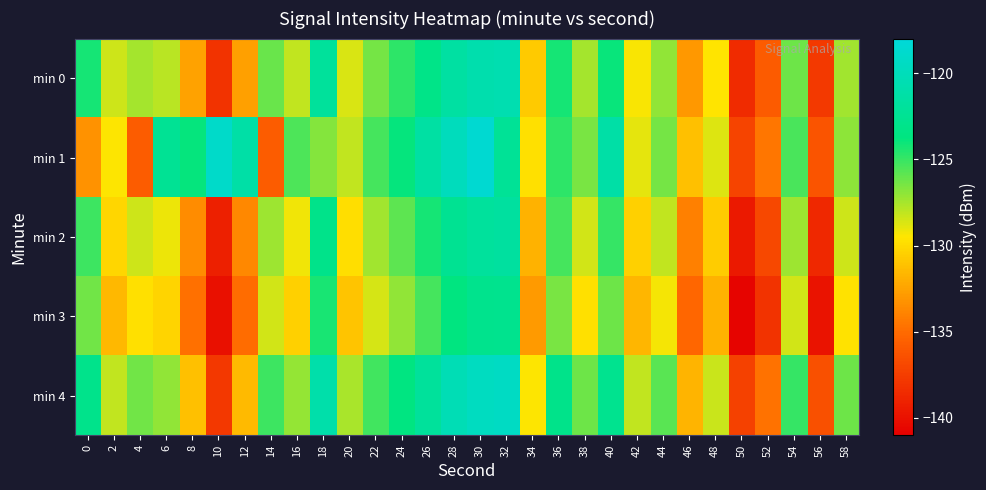

Reading left to right, extract all data points from this chart.

min 0: 0=-124.2	2=-128.3	4=-127.5	6=-128.0	8=-132.5	10=-138.0	12=-132.6	14=-126.2	16=-128.1	18=-122.0	20=-128.7	22=-126.4	24=-124.7	26=-123.2	28=-121.5	30=-120.8	32=-120.7	34=-130.7	36=-124.3	38=-127.5	40=-123.9	42=-129.4	44=-127.0	46=-132.9	48=-129.6	50=-138.5	52=-135.9	54=-126.2	56=-137.7	58=-127.4
min 1: 0=-133.2	2=-129.5	4=-135.8	6=-122.4	8=-123.9	10=-119.1	12=-121.3	14=-135.8	16=-125.5	18=-126.7	20=-128.1	22=-125.3	24=-123.9	26=-121.5	28=-119.8	30=-118.5	32=-122.3	34=-129.7	36=-124.8	38=-126.5	40=-121.3	42=-128.9	44=-126.4	46=-131.2	48=-128.7	50=-137.1	52=-134.5	54=-125.4	56=-136.2	58=-126.9
min 2: 0=-125.1	2=-130.2	4=-128.4	6=-129.1	8=-133.5	10=-139.2	12=-133.7	14=-127.3	16=-129.2	18=-123.1	20=-129.8	22=-127.4	24=-125.9	26=-124.2	28=-122.5	30=-121.9	32=-121.7	34=-131.8	36=-125.3	38=-128.5	40=-125.0	42=-130.4	44=-128.1	46=-134.0	48=-130.6	50=-139.5	52=-136.9	54=-127.3	56=-138.7	58=-128.4
min 3: 0=-126.3	2=-131.5	4=-129.7	6=-130.3	8=-134.8	10=-140.1	12=-134.9	14=-128.5	16=-130.4	18=-124.3	20=-131.0	22=-128.6	24=-127.0	26=-125.3	28=-123.7	30=-122.9	32=-122.8	34=-132.9	36=-126.5	38=-129.7	40=-126.2	42=-131.6	44=-129.3	46=-135.2	48=-131.8	50=-140.7	52=-138.1	54=-128.5	56=-139.9	58=-129.6
min 4: 0=-123.0	2=-128.1	4=-126.3	6=-127.0	8=-131.2	10=-137.8	12=-131.4	14=-125.1	16=-127.1	18=-121.0	20=-127.6	22=-125.2	24=-123.6	26=-122.0	28=-120.3	30=-119.6	32=-119.4	34=-129.5	36=-123.1	38=-126.2	40=-122.7	42=-128.1	44=-125.8	46=-131.7	48=-128.3	50=-137.3	52=-134.7	54=-125.0	56=-136.5	58=-126.2